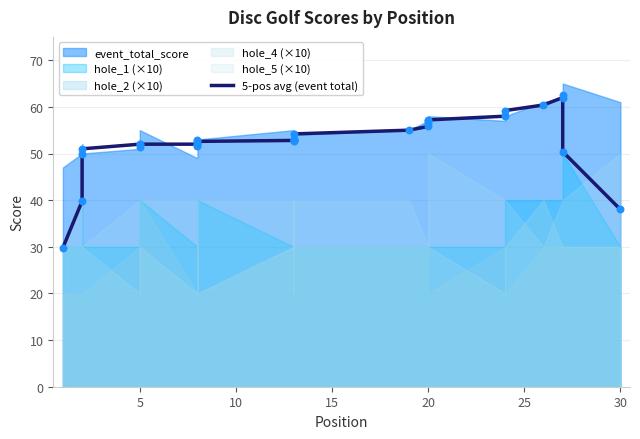

Which has a higher value, 20 or 27?

27